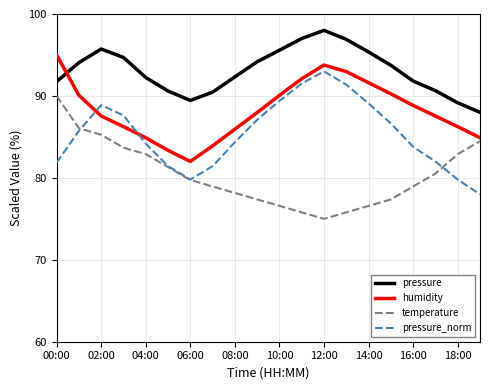

Which series has the largest total across all categories?

pressure